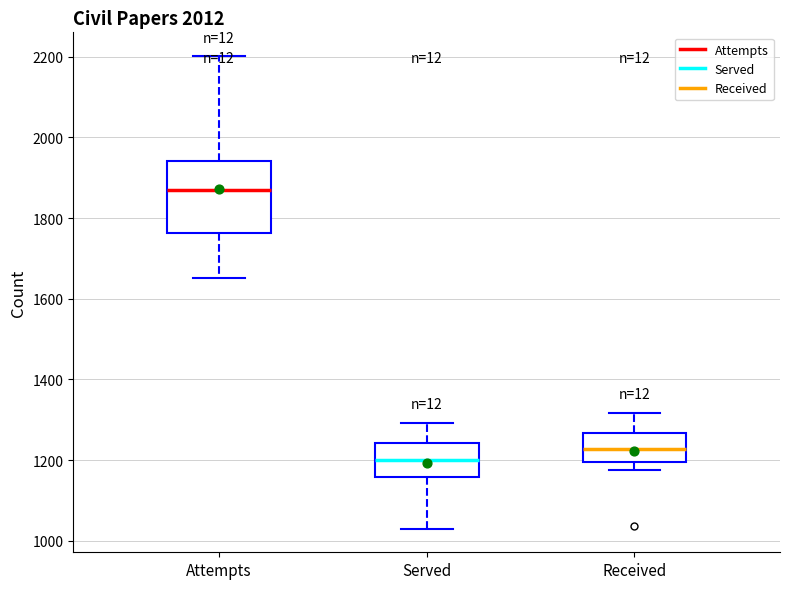

Comparing the boxes themselves (not the whiskers), which one is the tallest?

Attempts